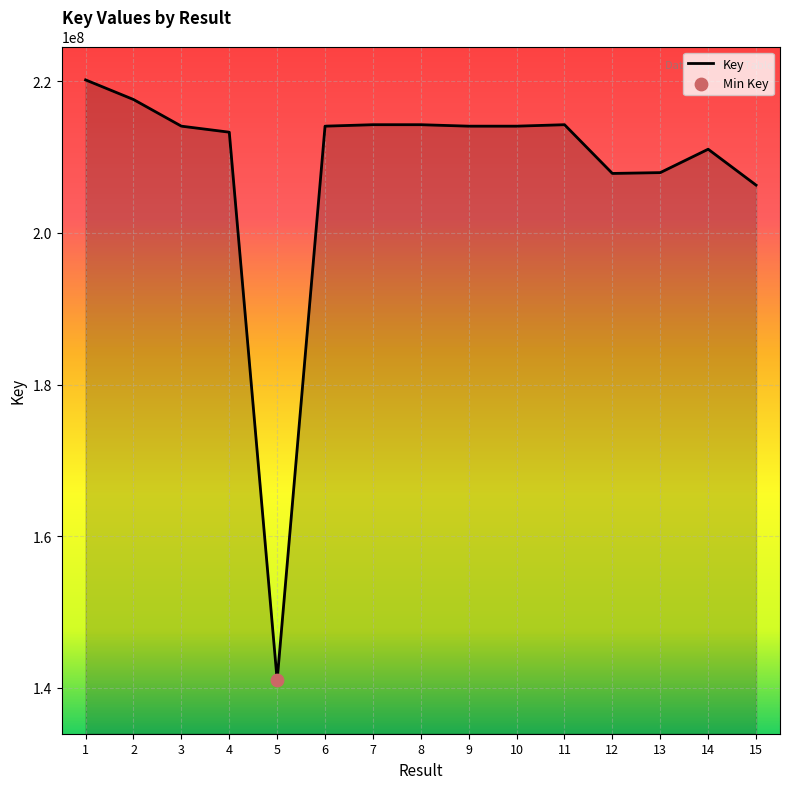

Approximately how many times larger is the value at 13 compared to 3?

1.0